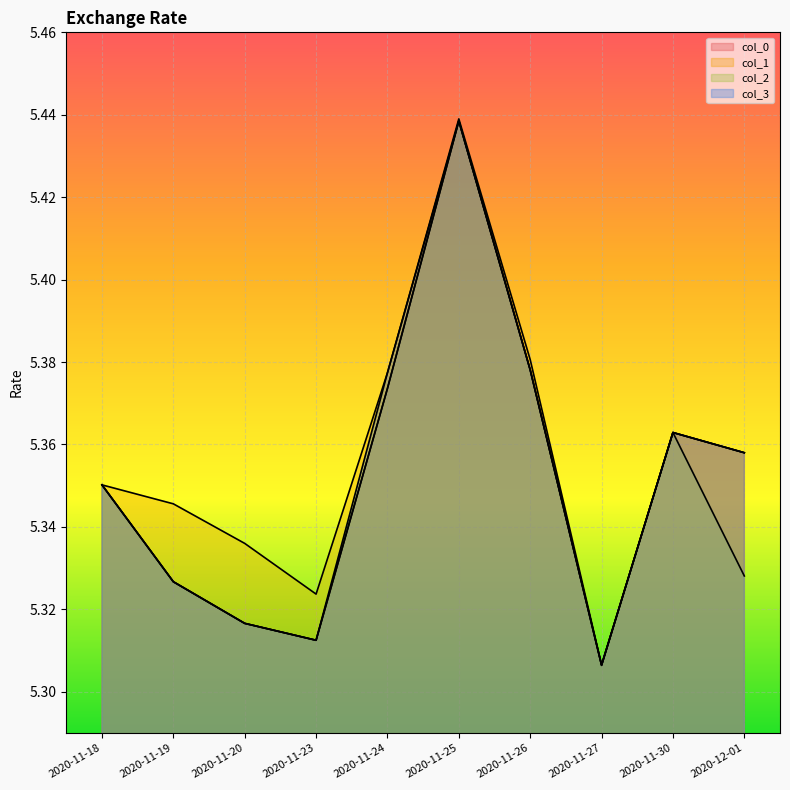

Reading left to right, list all the values displayed in this chart.

col_0: 2020-11-18=5.4	2020-11-19=5.3	2020-11-20=5.3	2020-11-23=5.3	2020-11-24=5.4	2020-11-25=5.4	2020-11-26=5.4	2020-11-27=5.3	2020-11-30=5.4	2020-12-01=5.4
col_1: 2020-11-18=5.4	2020-11-19=5.3	2020-11-20=5.3	2020-11-23=5.3	2020-11-24=5.4	2020-11-25=5.4	2020-11-26=5.4	2020-11-27=5.3	2020-11-30=5.4	2020-12-01=5.4
col_2: 2020-11-18=5.4	2020-11-19=5.3	2020-11-20=5.3	2020-11-23=5.3	2020-11-24=5.4	2020-11-25=5.4	2020-11-26=5.4	2020-11-27=5.3	2020-11-30=5.4	2020-12-01=5.3
col_3: 2020-11-18=5.4	2020-11-19=5.3	2020-11-20=5.3	2020-11-23=5.3	2020-11-24=5.4	2020-11-25=5.4	2020-11-26=5.4	2020-11-27=5.3	2020-11-30=5.4	2020-12-01=5.4